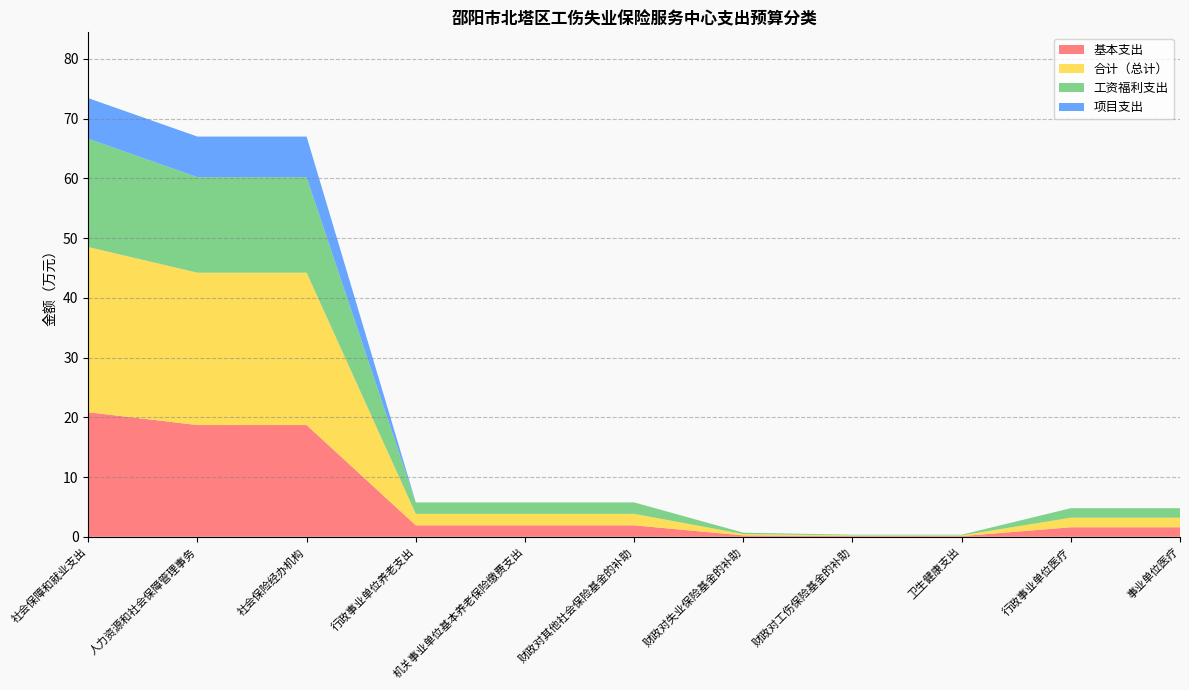

Reading right to left, transcribe all the data shown in this chart.

基本支出: 1.6	1.6	0.1	0.1	0.2	1.9	1.9	1.9	18.7	18.7	20.8
合计（总计）: 1.6	1.6	0.1	0.1	0.2	1.9	1.9	1.9	25.5	25.5	27.6
工资福利支出: 1.6	1.6	0.1	0.1	0.2	1.9	1.9	1.9	16.0	16.0	18.1
项目支出: 0.0	0.0	0.0	0.0	0.0	0.0	0.0	0.0	6.8	6.8	6.8